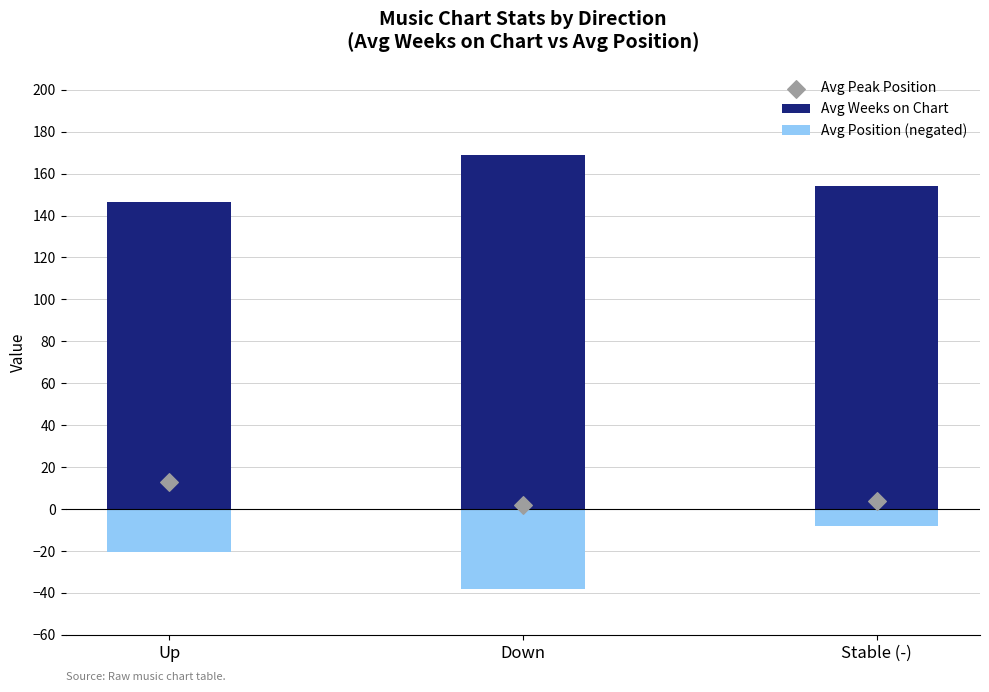

Is the value of Avg Peak Position at Stable (-) greater than the value of Avg Weeks on Chart at Stable (-)?

No